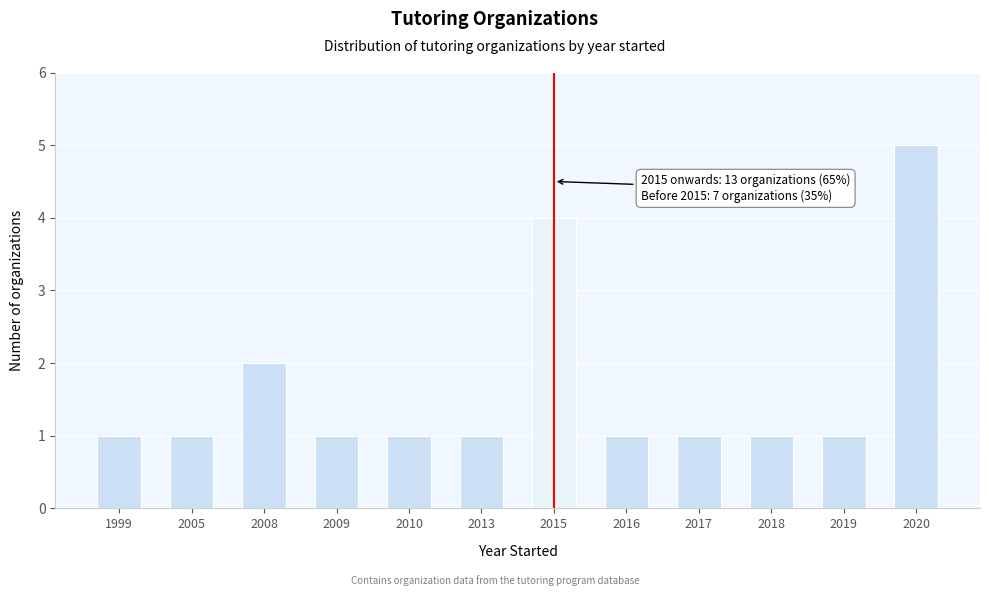

Reading right to left, extract all data points from this chart.

2020=5	2019=1	2018=1	2017=1	2016=1	2015=4	2013=1	2010=1	2009=1	2008=2	2005=1	1999=1